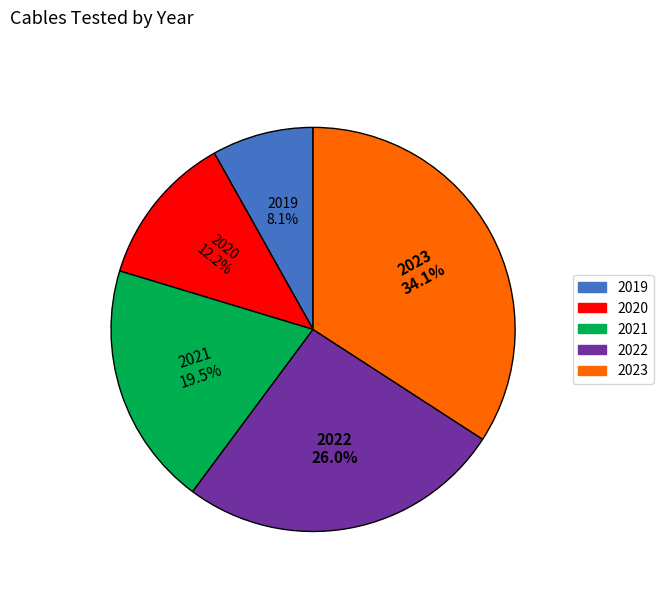

What percentage is NOT represented by 2023?

65.9%